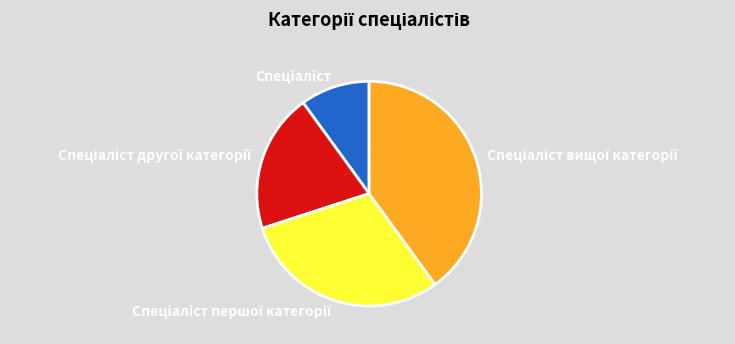

Is there a majority slice in this chart?

No